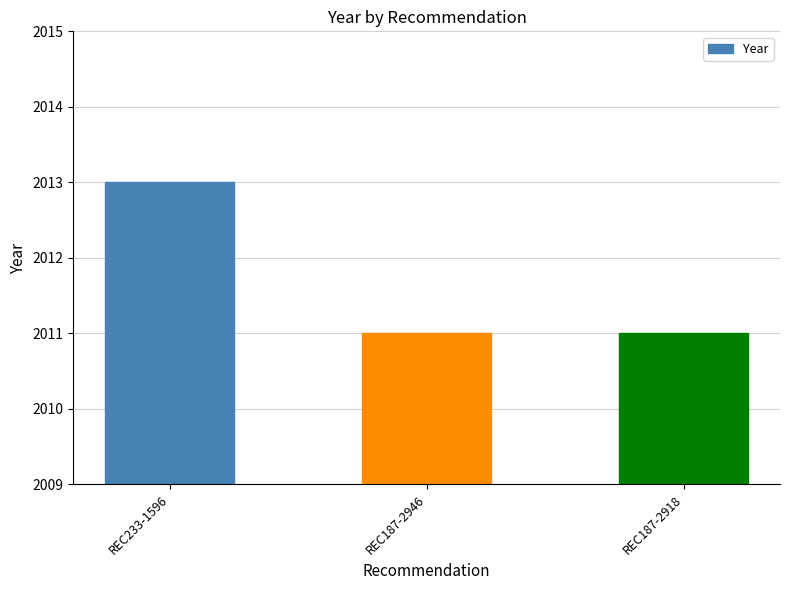

What is the minimum value shown in the chart?

2011